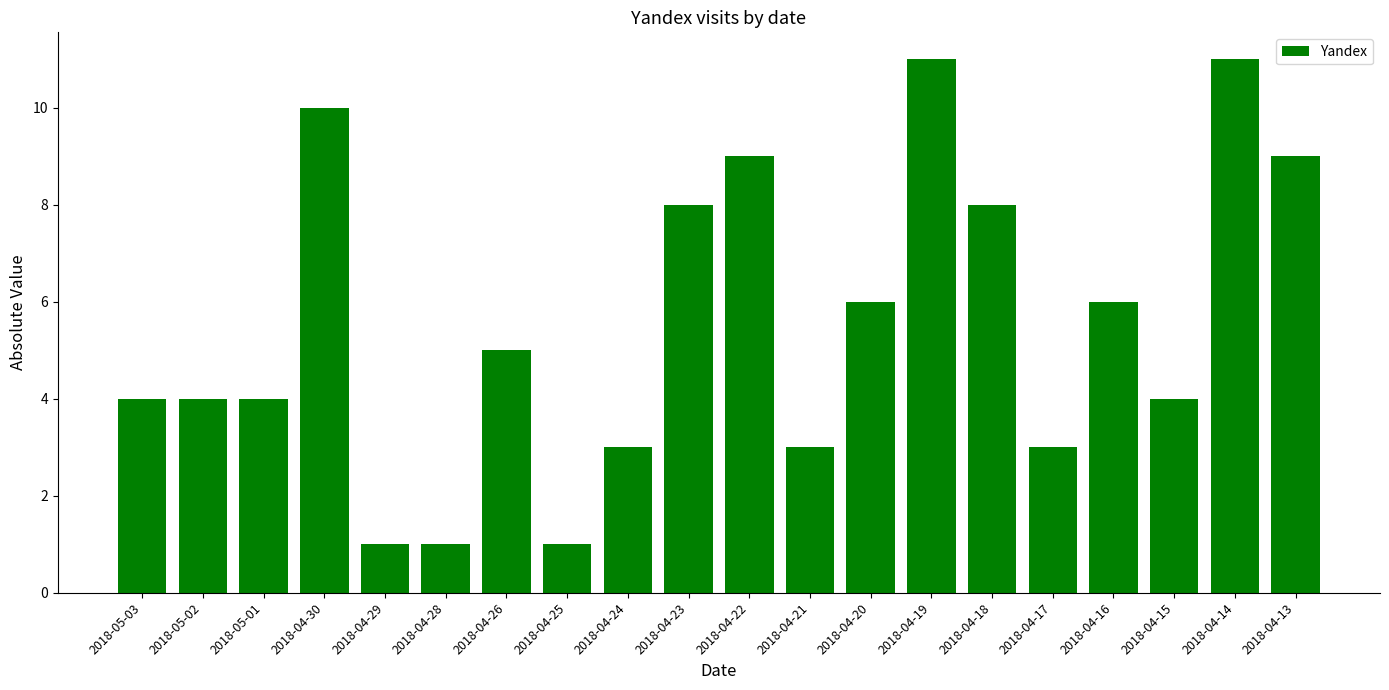

Reading left to right, list all the values displayed in this chart.

4	4	4	10	1	1	5	1	3	8	9	3	6	11	8	3	6	4	11	9